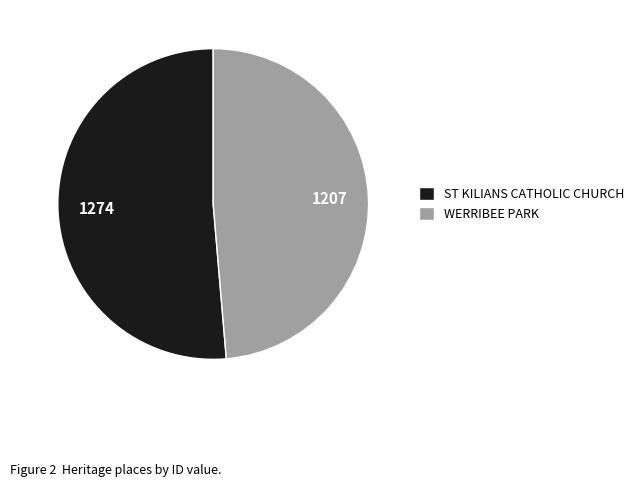

Rank the categories by value from lowest to highest.

WERRIBEE PARK, ST KILIANS CATHOLIC CHURCH